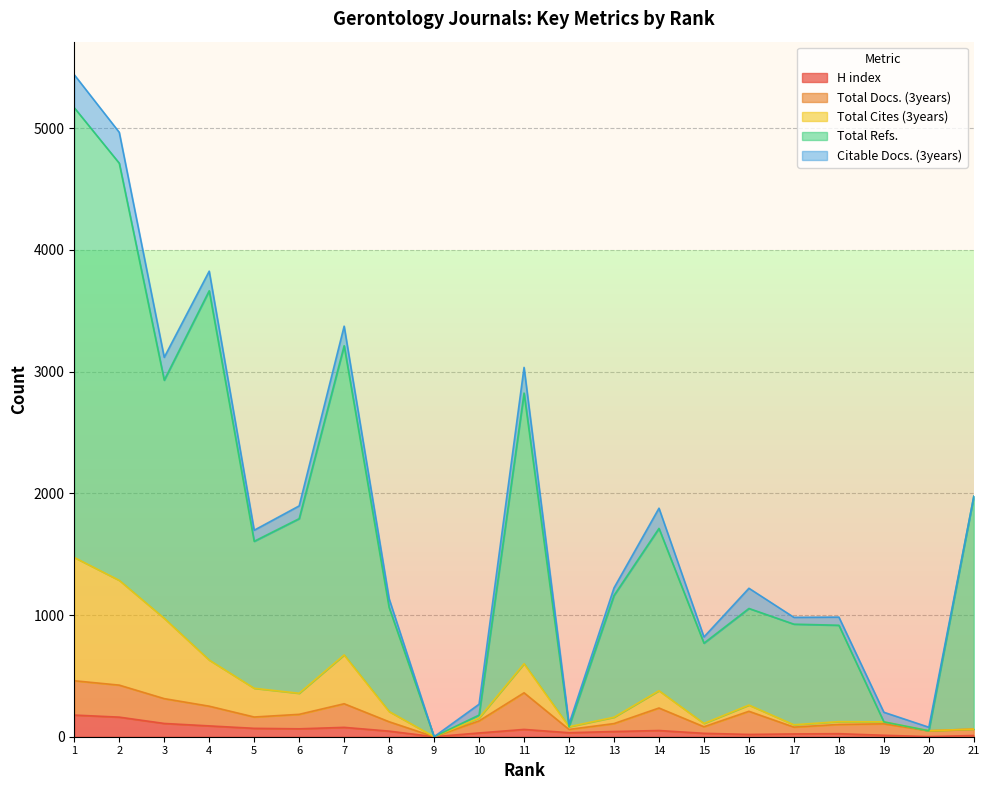

The value of Citable Docs. (3years) at 7 is 357. True or false?

False